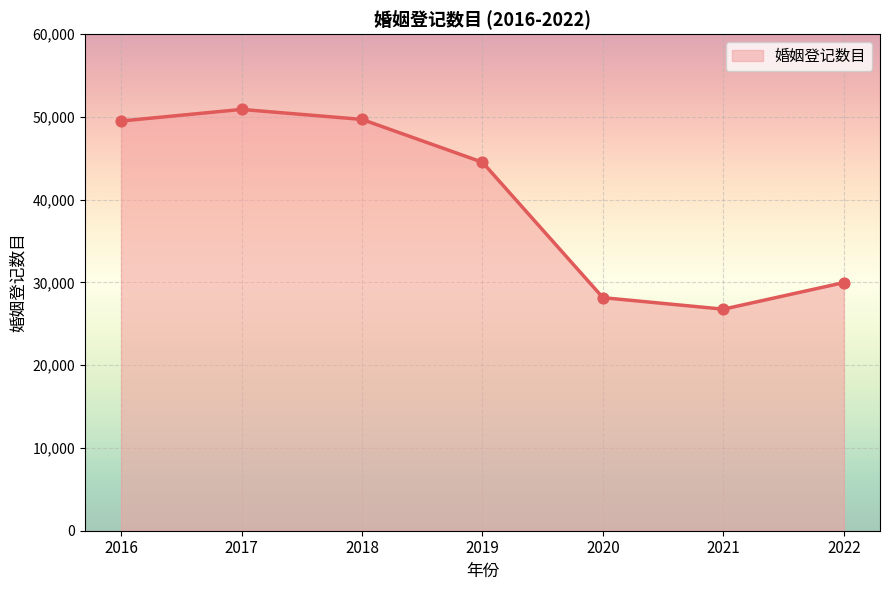

Between 2018 and 2019, which is larger?

2018